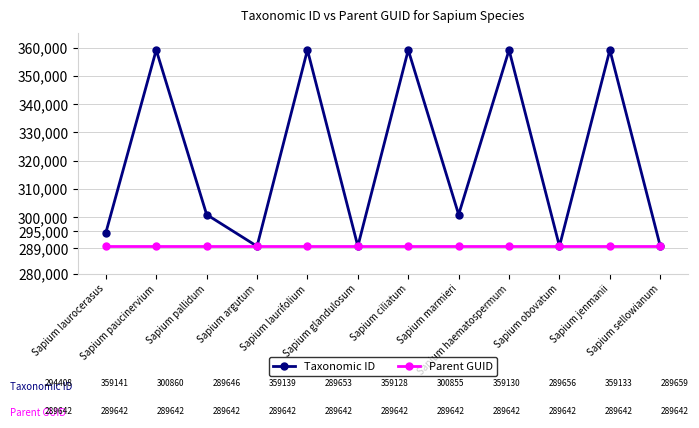

Rank the series by their average value, from highest to lowest.

Taxonomic ID, Parent GUID